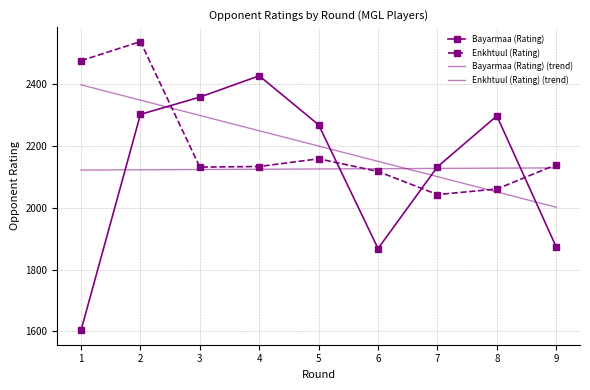

True or false: Bayarmaa (Rating) (trend) has more than 0 interior local peaks.

False